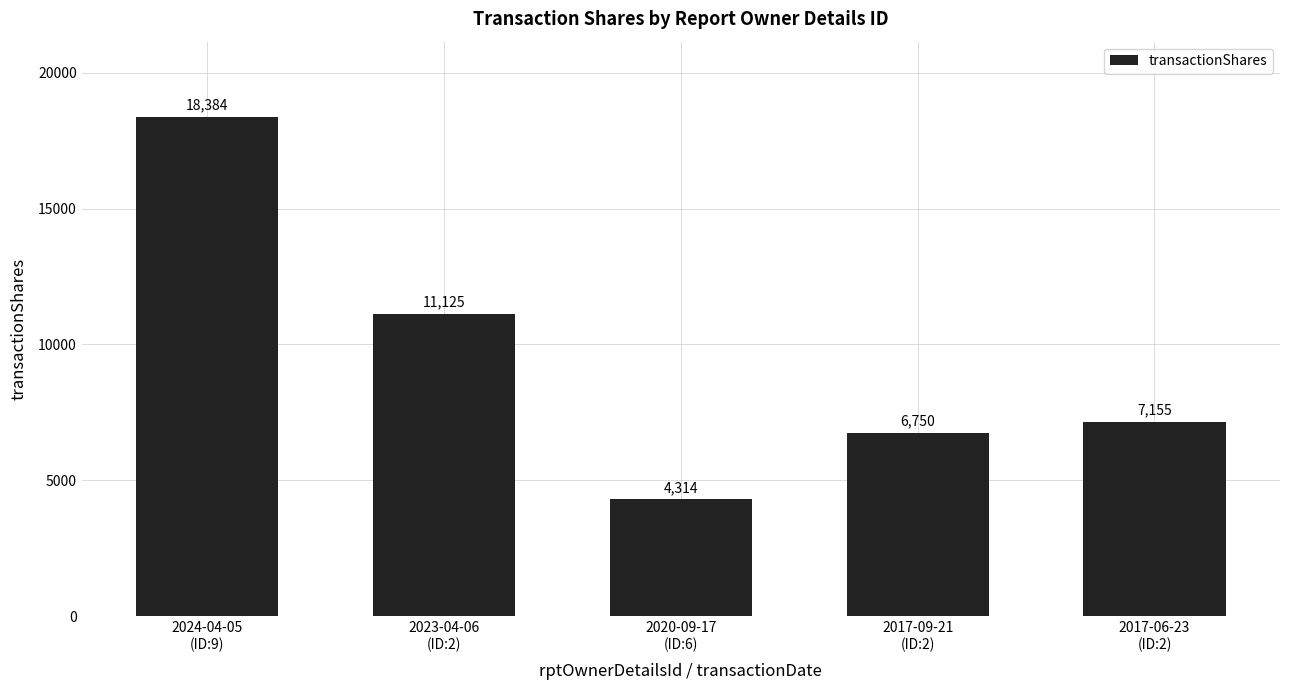

What is the approximate value at 2020-09-17
(ID:6)?

4314